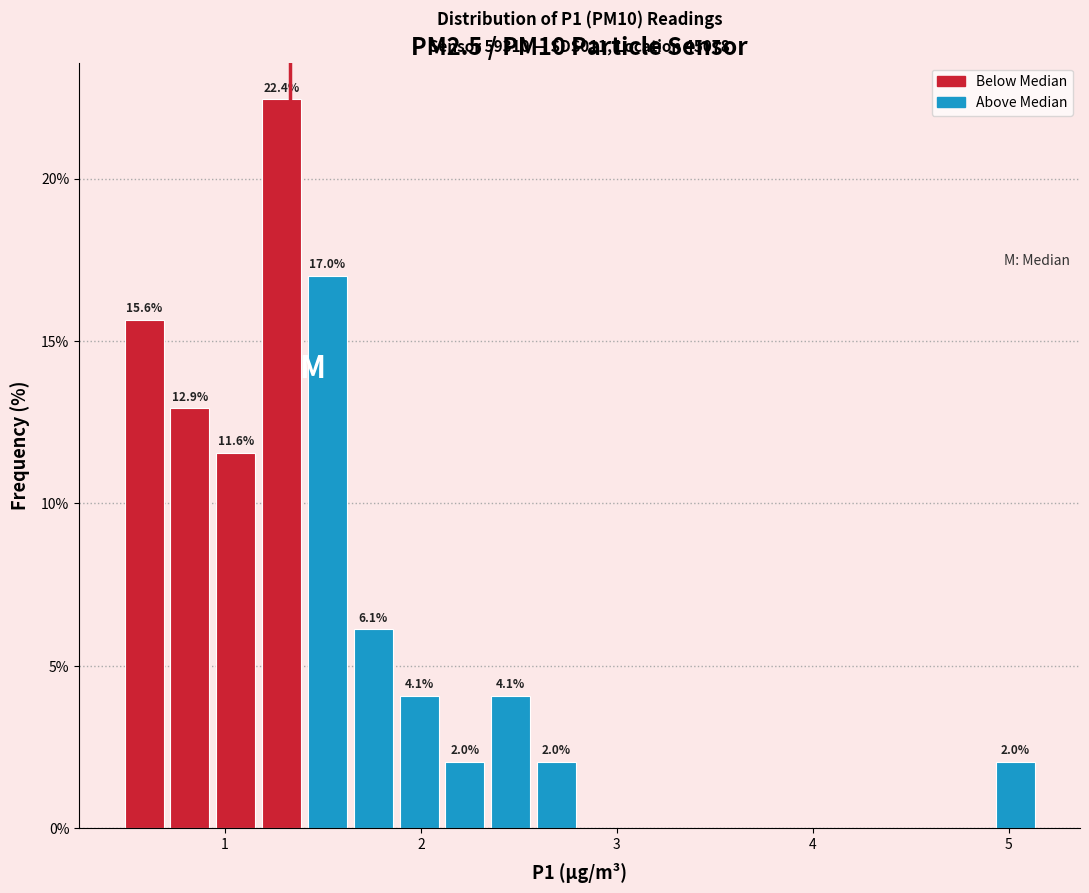

Read against the x-axis, roughly where is the centre of the tallest bar?

1.3